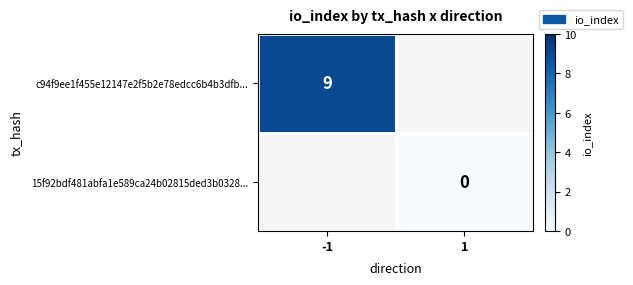

At which label does c94f9ee1f455e12147e2f5b2e78edcc6b4b3dfb... reach its minimum?

-1